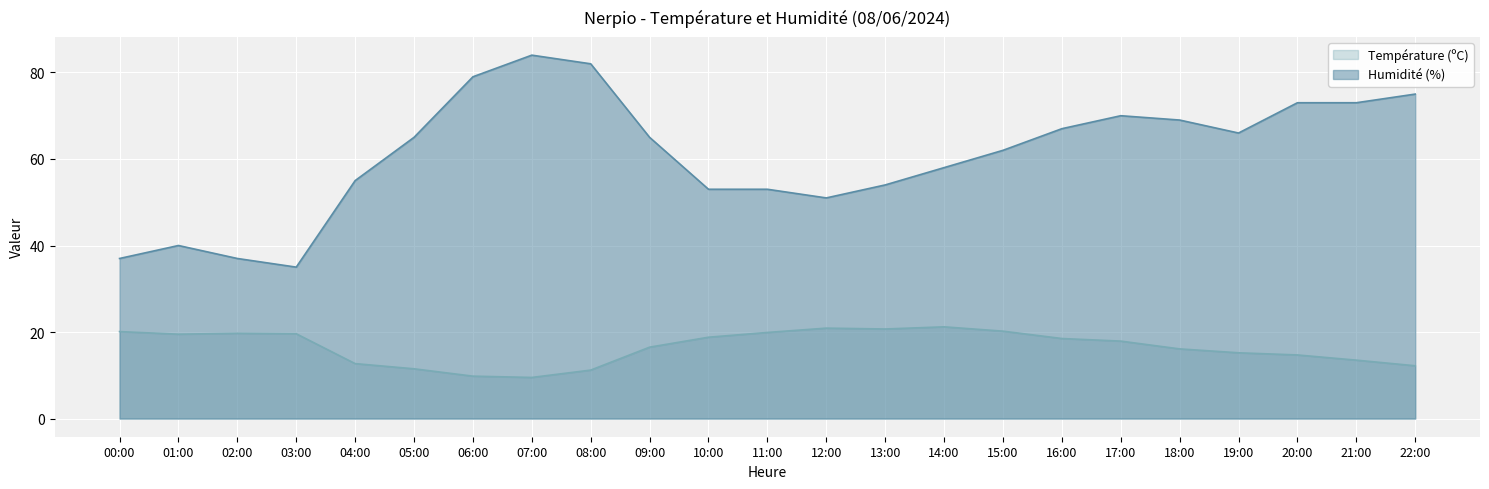

Reading left to right, extract all data points from this chart.

Température (ºC): 00:00=20.1	01:00=19.5	02:00=19.7	03:00=19.6	04:00=12.7	05:00=11.5	06:00=9.8	07:00=9.5	08:00=11.2	09:00=16.5	10:00=18.8	11:00=19.9	12:00=20.9	13:00=20.7	14:00=21.2	15:00=20.2	16:00=18.5	17:00=17.9	18:00=16.1	19:00=15.2	20:00=14.7	21:00=13.5	22:00=12.2
Humidité (%): 00:00=37.0	01:00=40.0	02:00=37.0	03:00=35.0	04:00=55.0	05:00=65.0	06:00=79.0	07:00=84.0	08:00=82.0	09:00=65.0	10:00=53.0	11:00=53.0	12:00=51.0	13:00=54.0	14:00=58.0	15:00=62.0	16:00=67.0	17:00=70.0	18:00=69.0	19:00=66.0	20:00=73.0	21:00=73.0	22:00=75.0